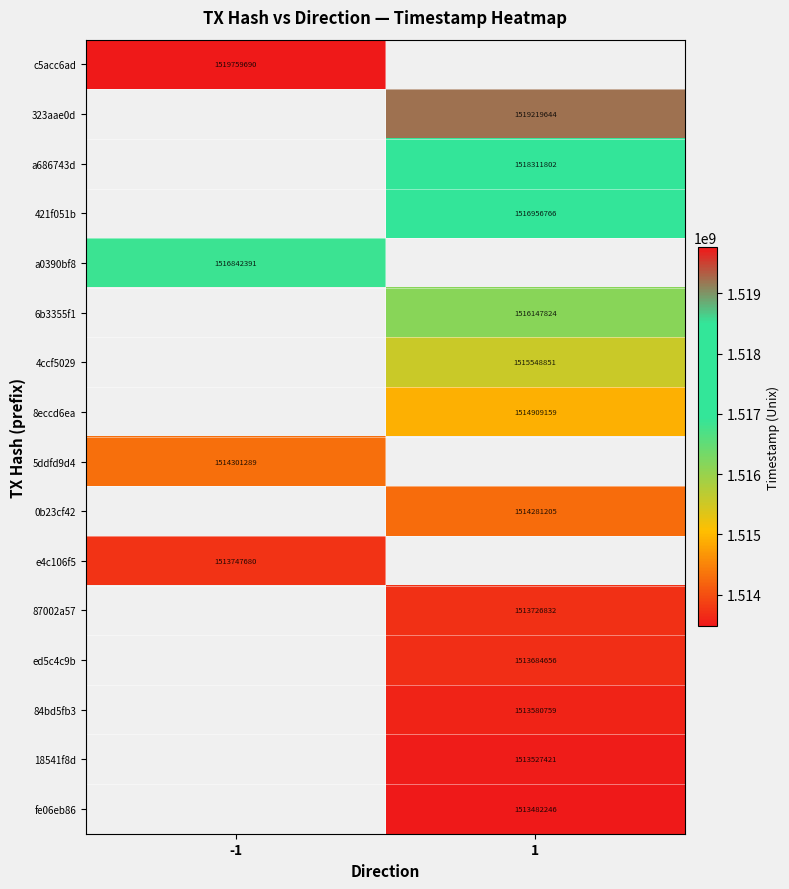

The e4c106f5 series shows 823006969.6 at -1. True or false?

False